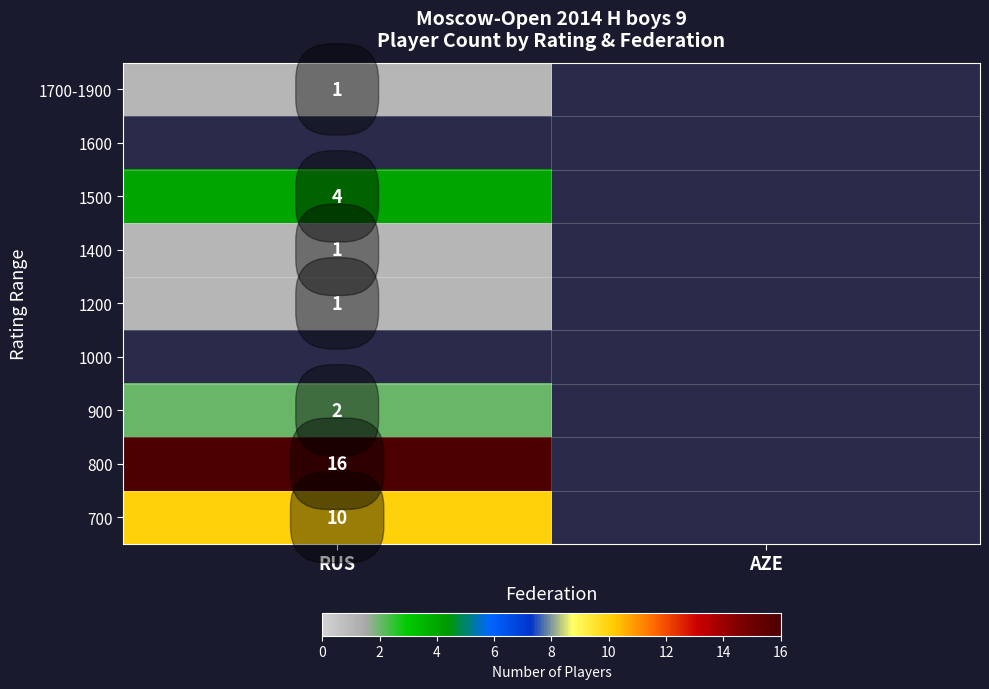

Between AZE and RUS, which is larger?

RUS